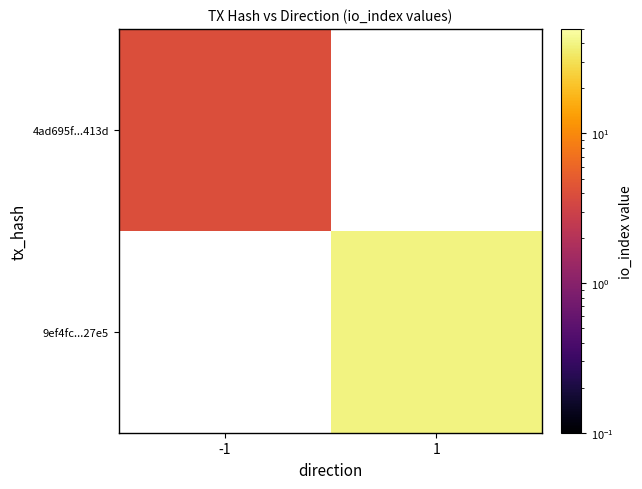

What is the highest value of the 4ad695f...413d series?

4.0